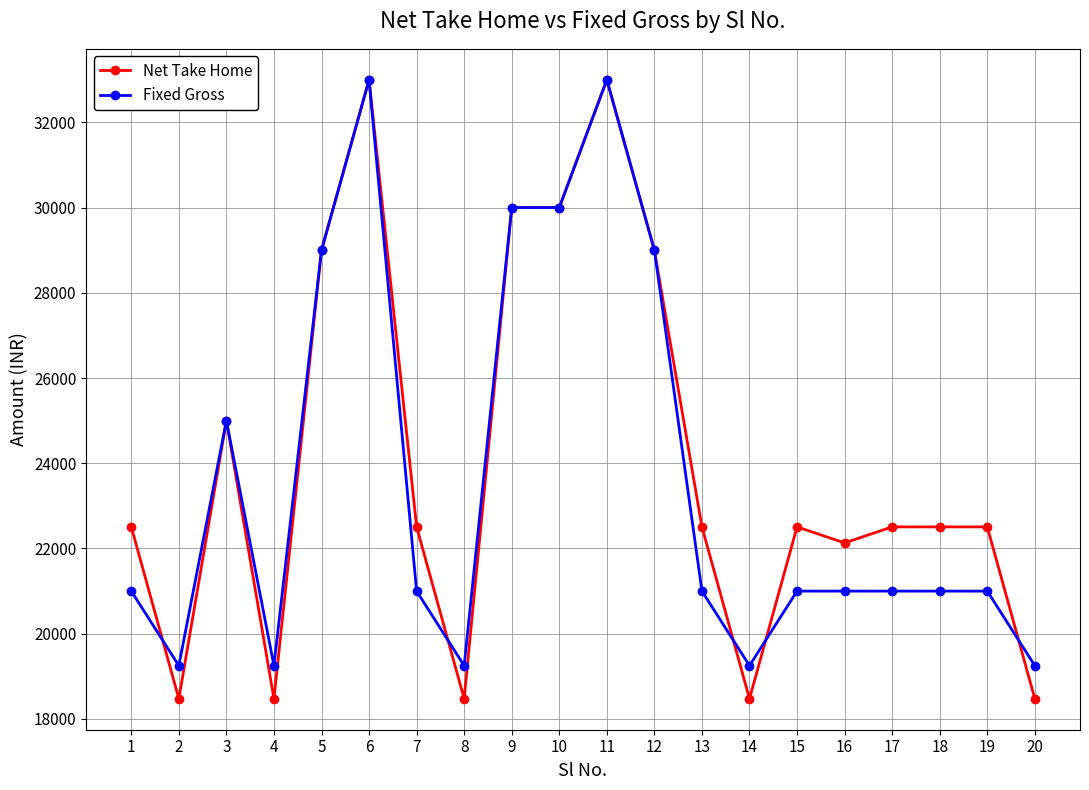

At how many categories does at least one series exceed 20348?

15